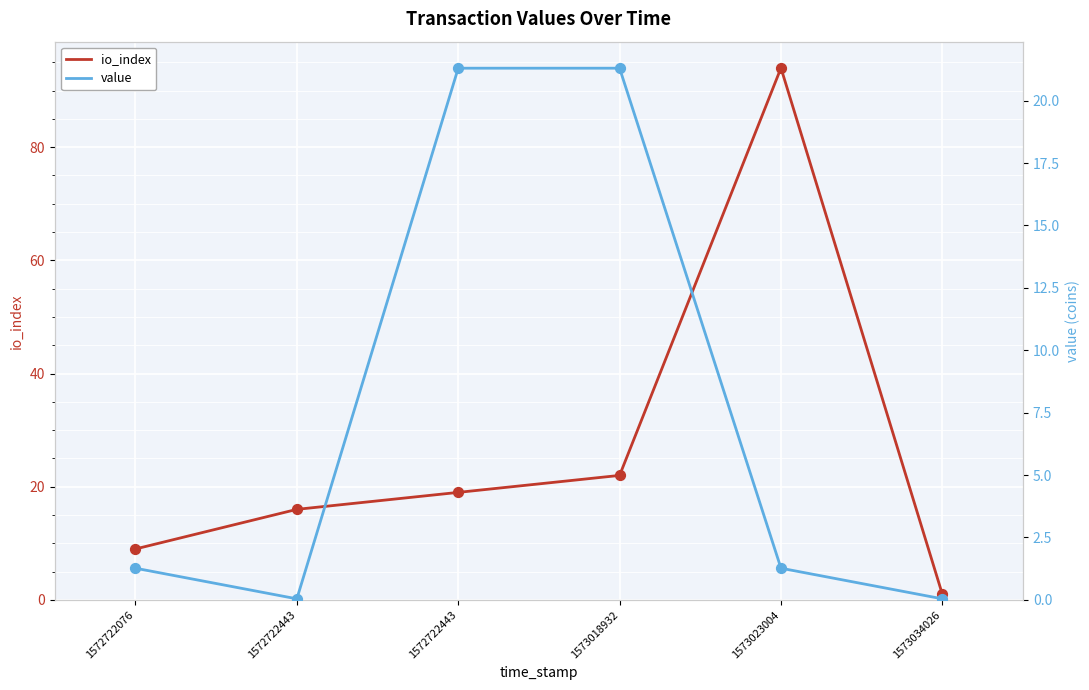

At which category is the sum across all series the highest?

1573023004